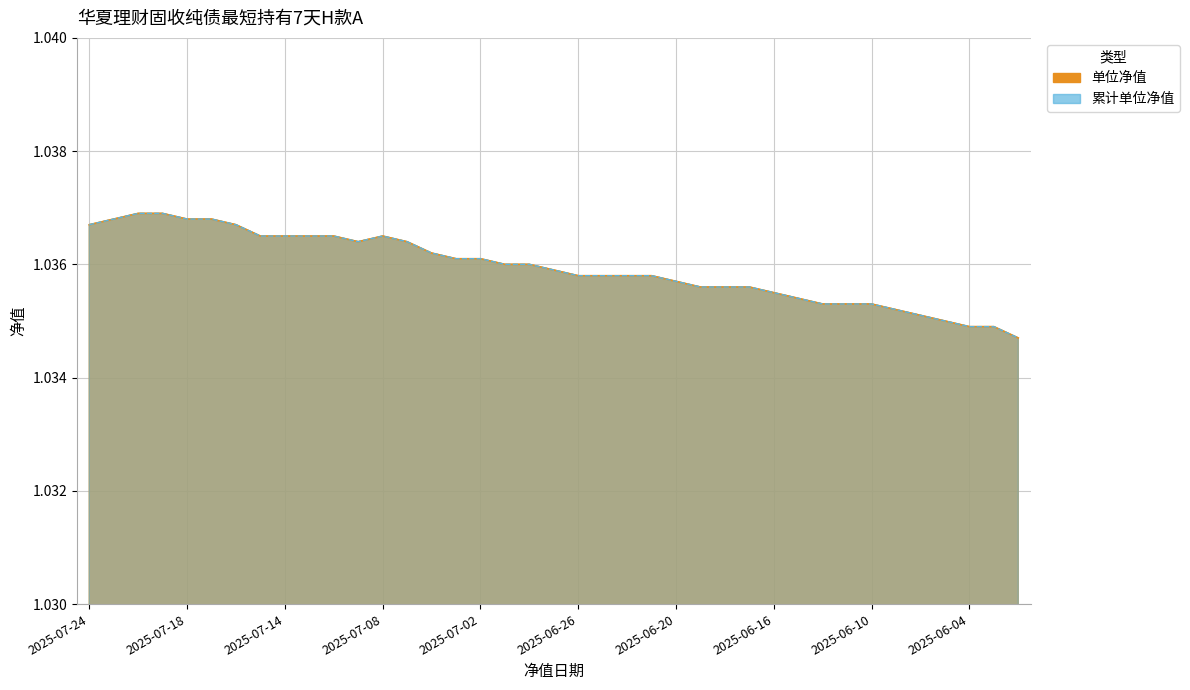

What is the sum of the 累计单位净值 values at 25 and 29?

2.1